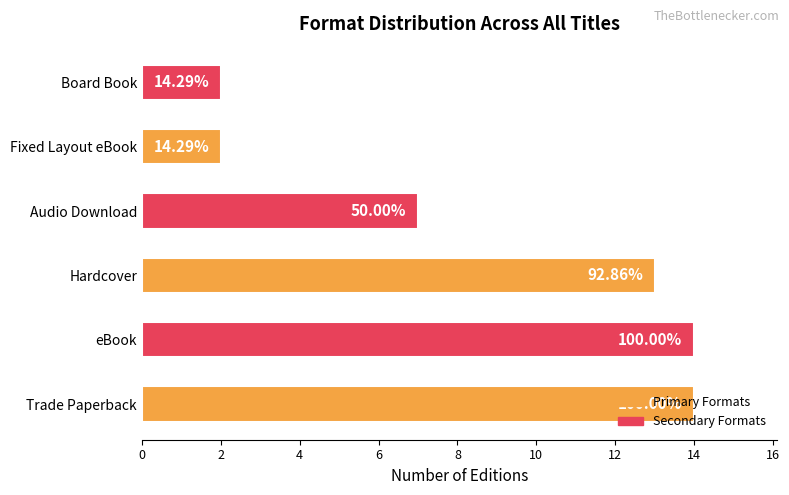

Does the chart contain any negative values?

No